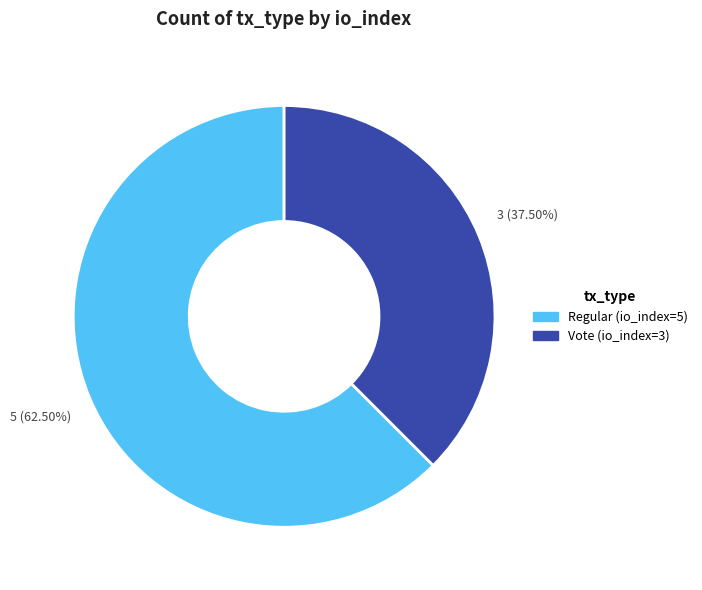

Is there a majority slice in this chart?

Yes